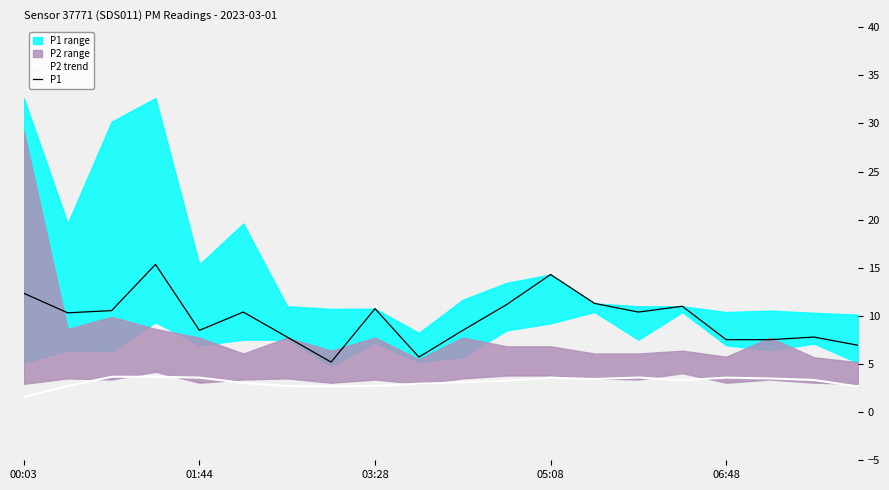

What value does the P2 trend series have at 05:08?

3.6